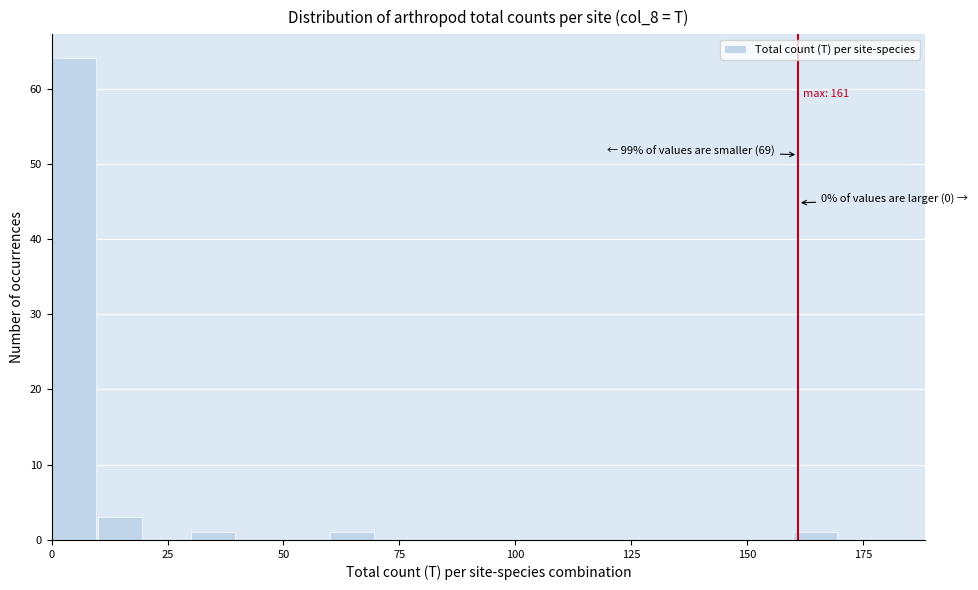

Around what value on the x-axis is the tallest bar? Give the approximate position of its centre, as read against the axis.

5